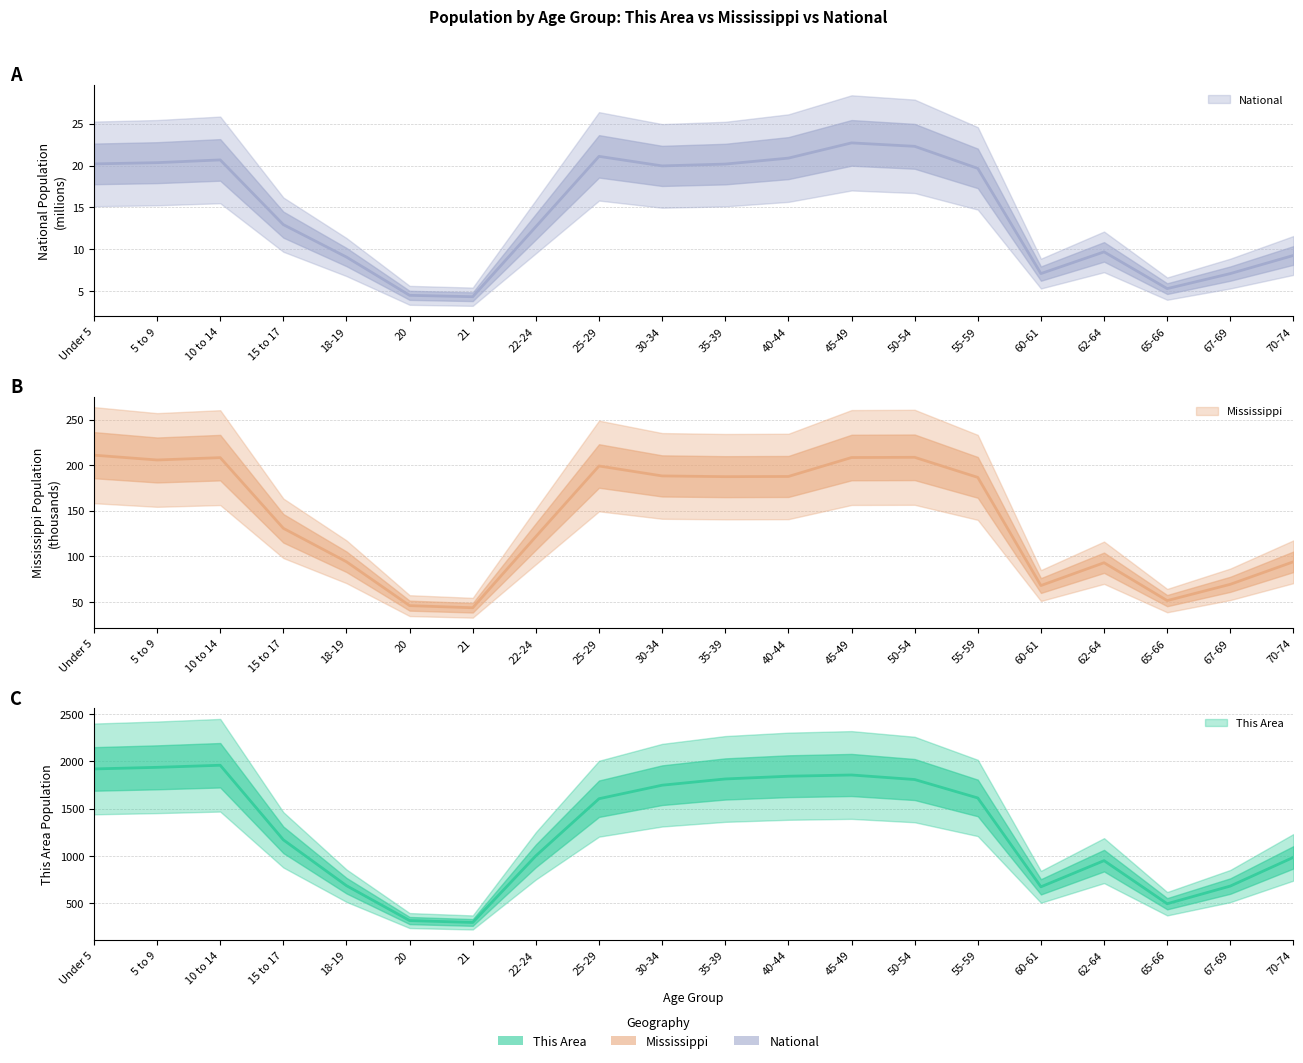

True or false: Mississippi and National intersect in this chart.

False